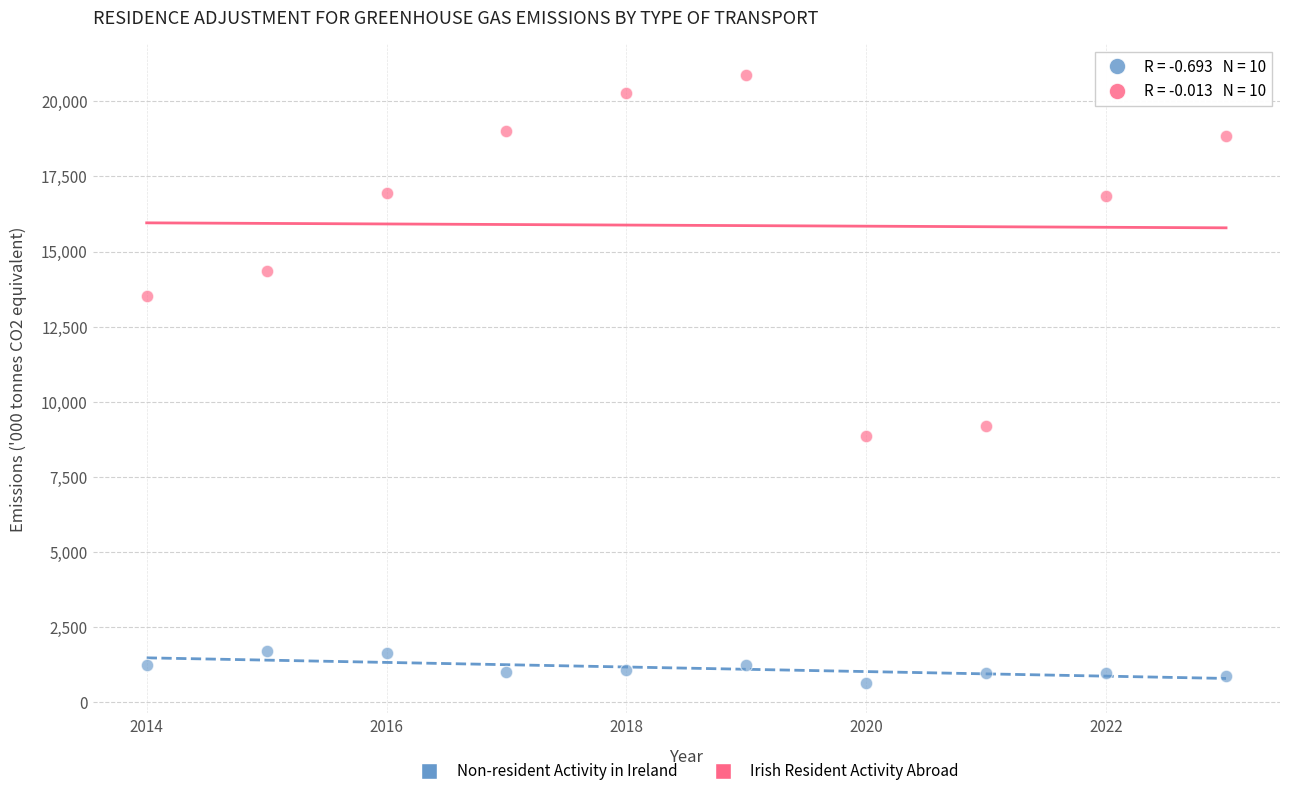

Which series has the largest Y range (max minus min)?

Irish Resident Activity Abroad